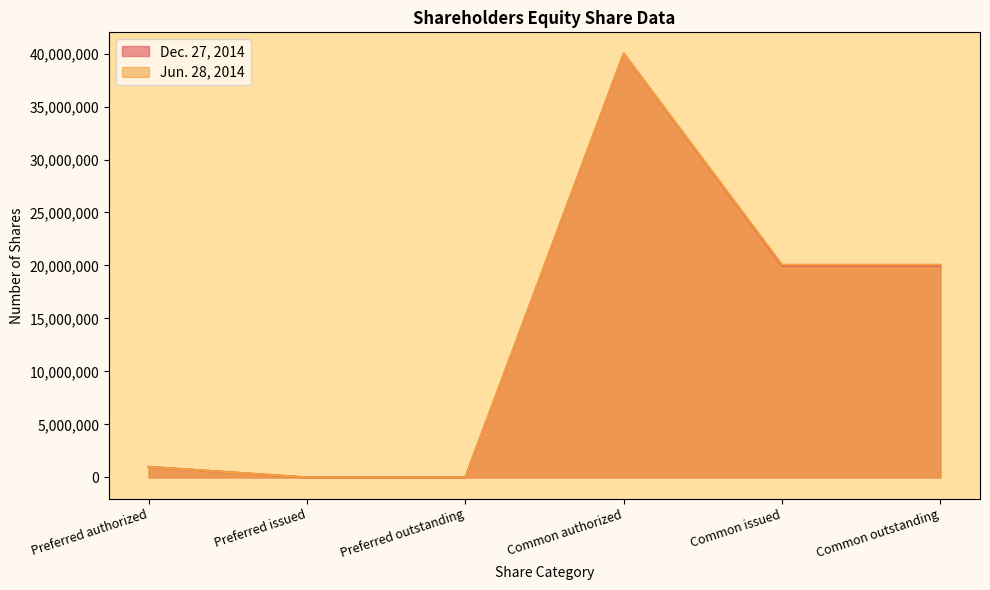

What is the sum of all Dec. 27, 2014 values?

80968902